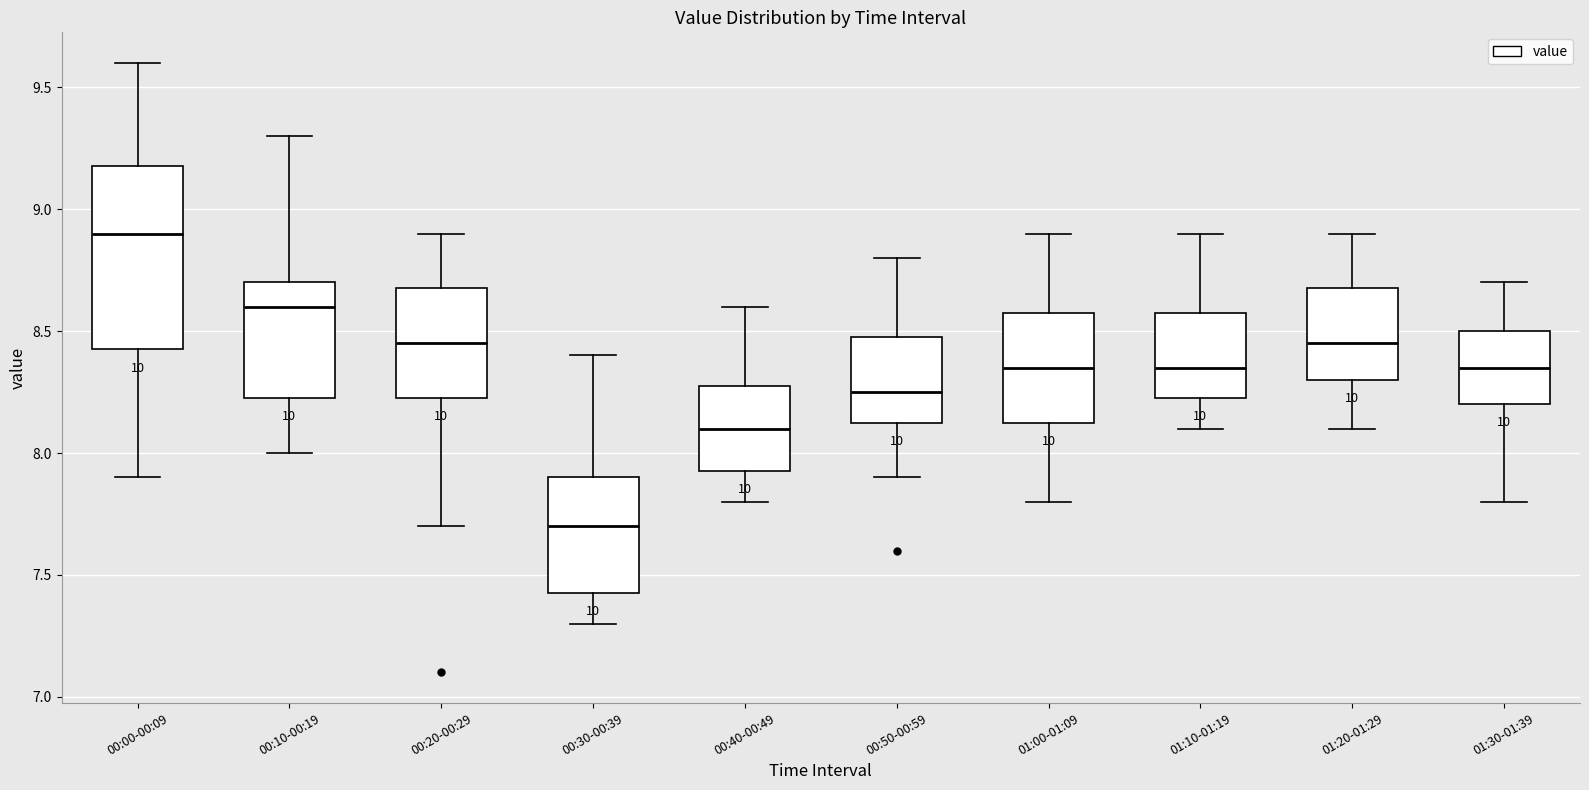

Where does the upper whisker of the box for 01:20-01:29 end on the y-axis? The values are not printed on the chart, so give them approximately, as read against the axis.

8.90